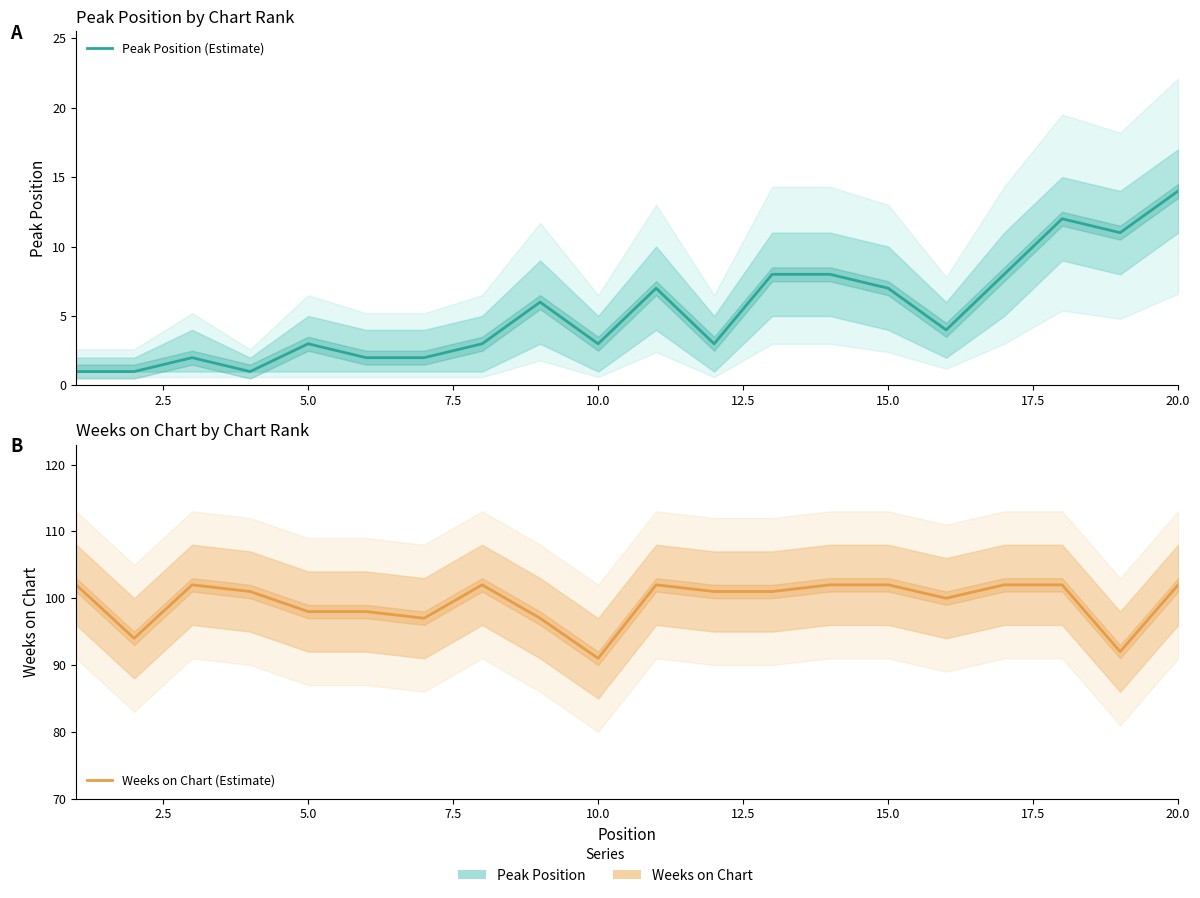

Is the value of Weeks on Chart (Estimate) at 15 greater than the value of Peak Position (Estimate) at 11?

Yes